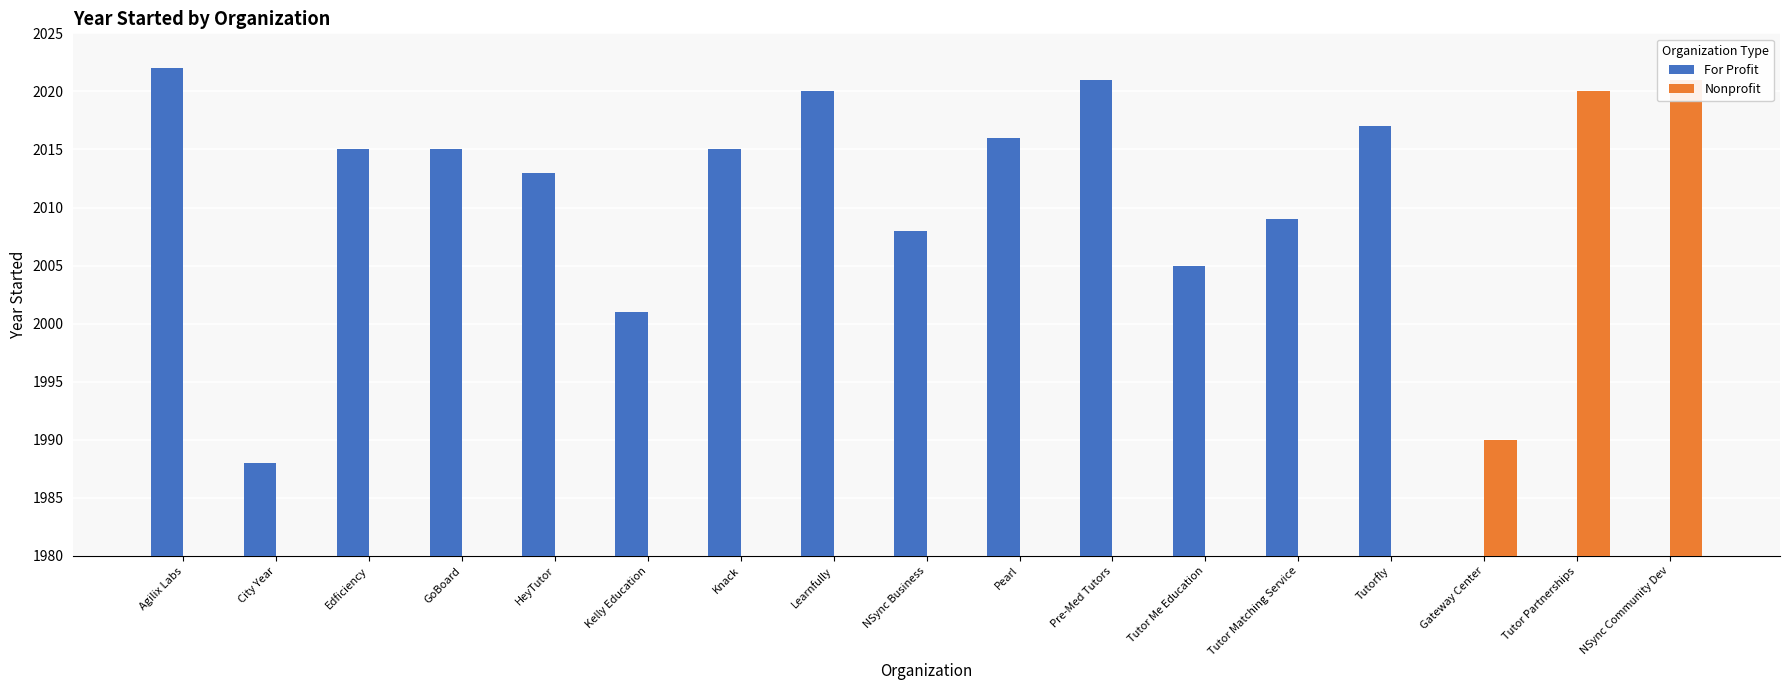

What is the difference between the maximum and minimum values in the For Profit series?

2022